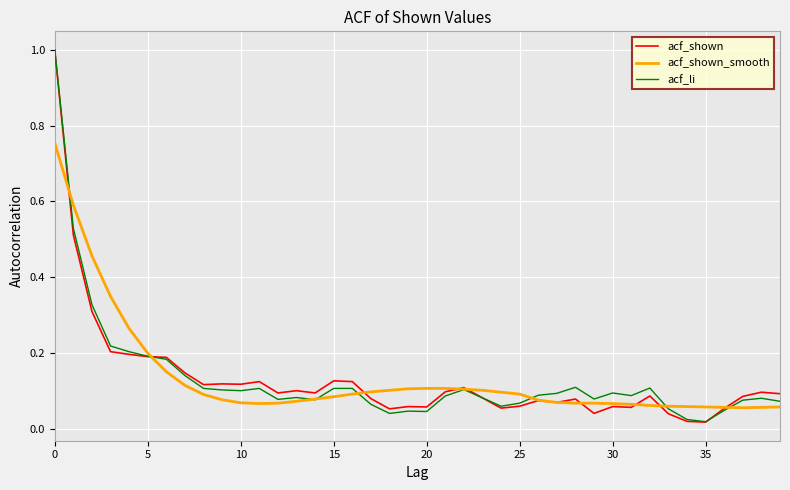

How many distinct data groups are displayed?

3